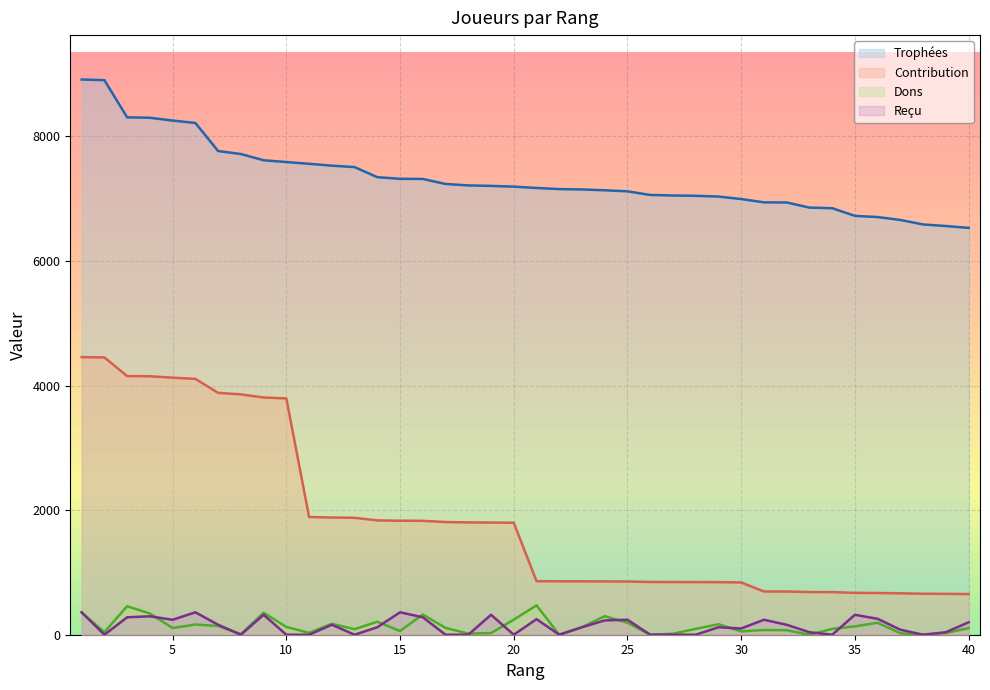

The value of Reçu at 4 is 296. True or false?

True